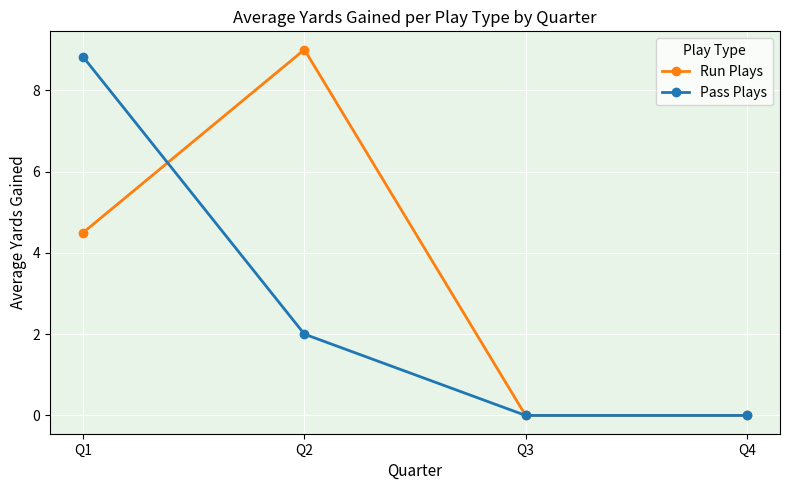

What is the difference between the maximum and minimum values in the Pass Plays series?

8.8